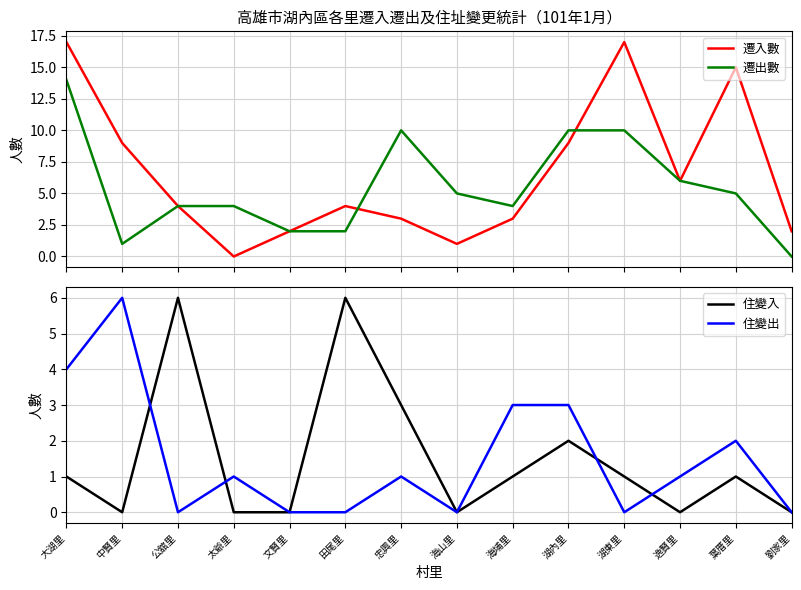

Which category has the highest value across all series?

大湖里